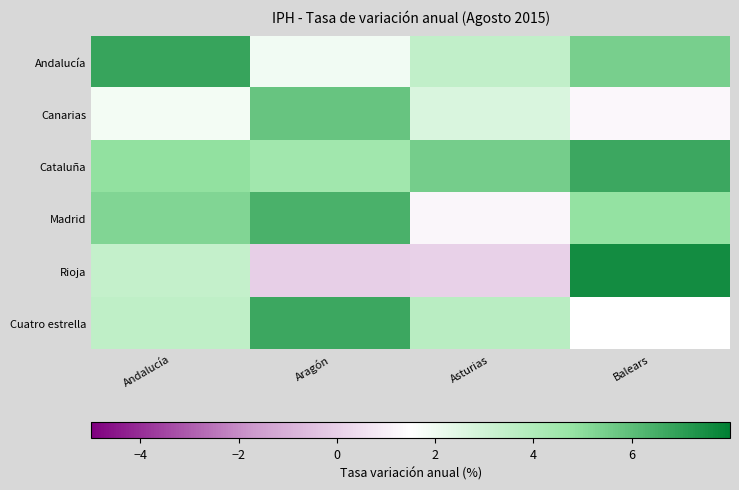

What is the average value of the Rioja series?

2.7